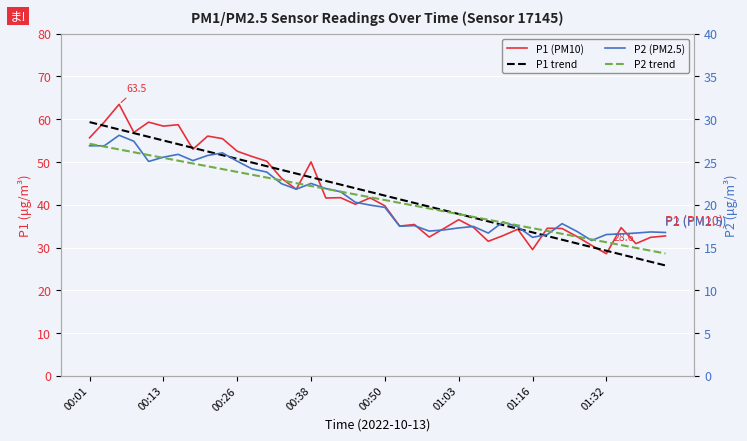

Is it true that P1 (PM10) equals 32.5 at 23?

True